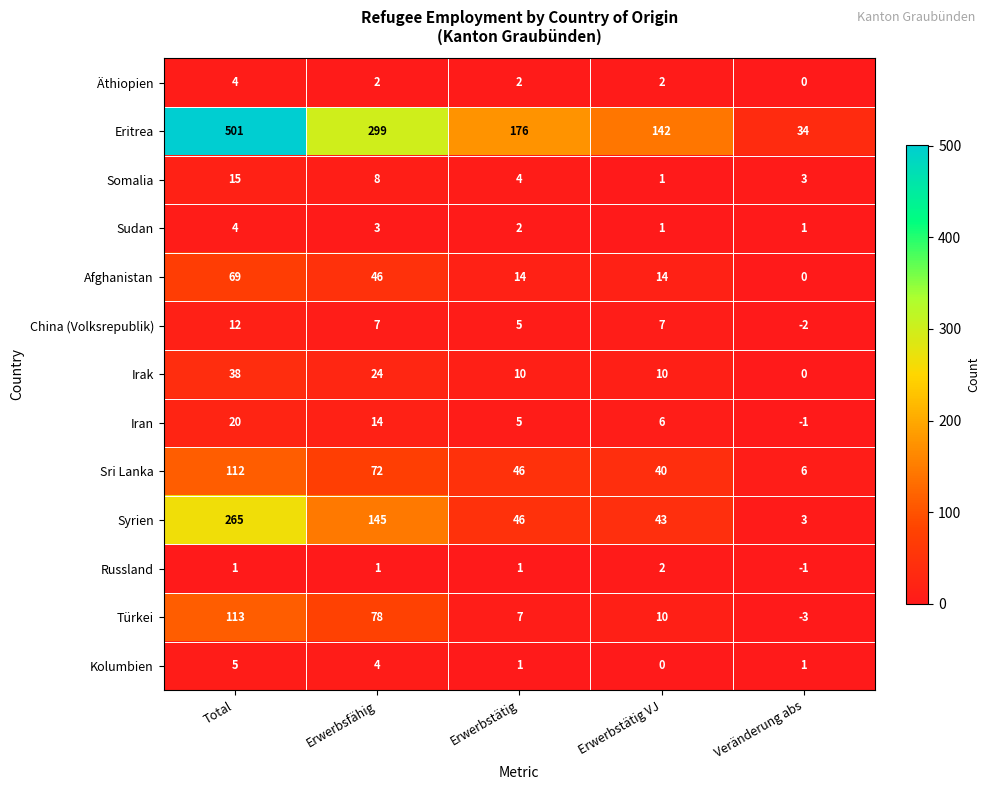

What is the difference between the maximum and minimum values in the Äthiopien series?

4